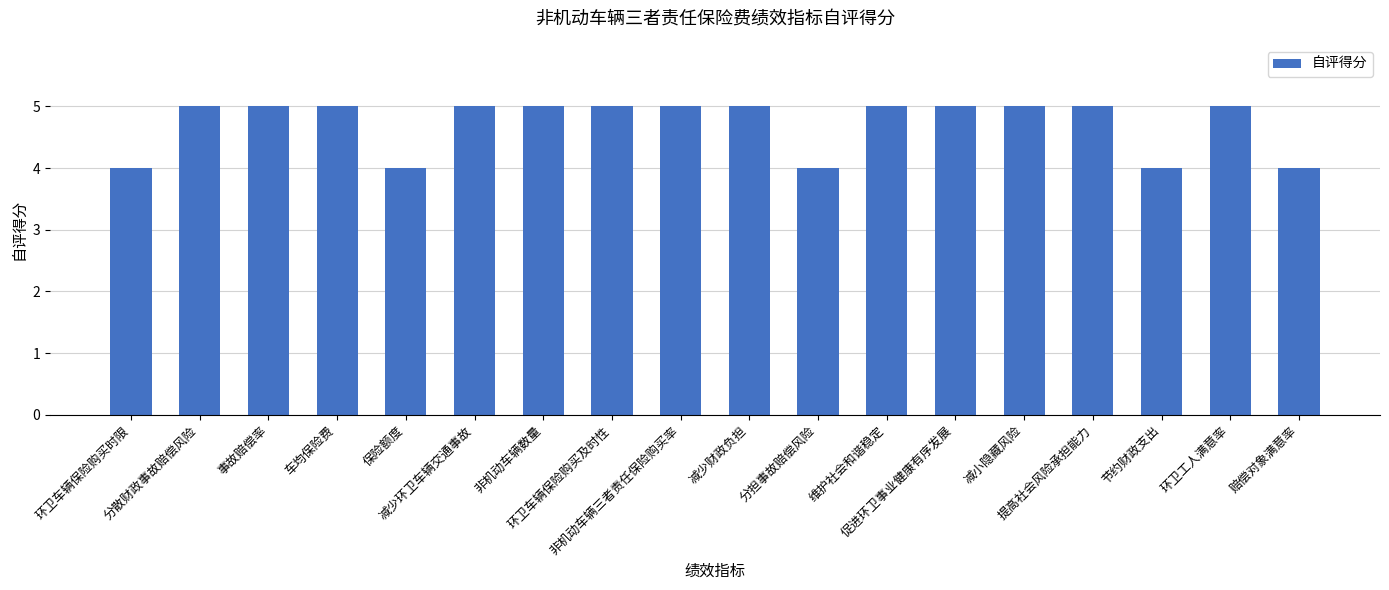

How many distinct data groups are displayed?

1